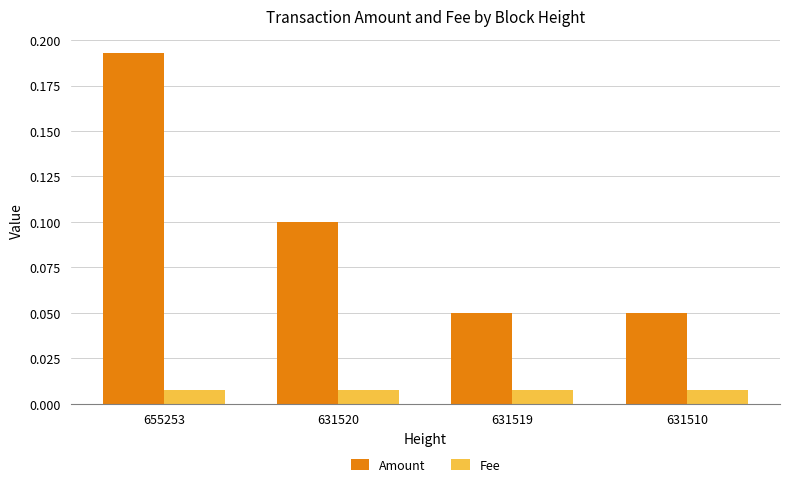

What is the sum of the Amount values at 631520 and 655253?

0.3